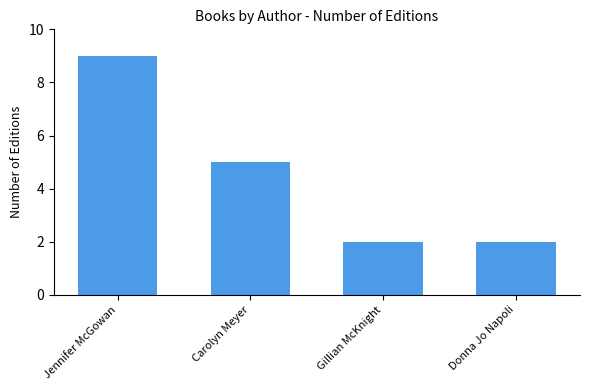

What is the label of the 4th bar from the right?

Jennifer McGowan